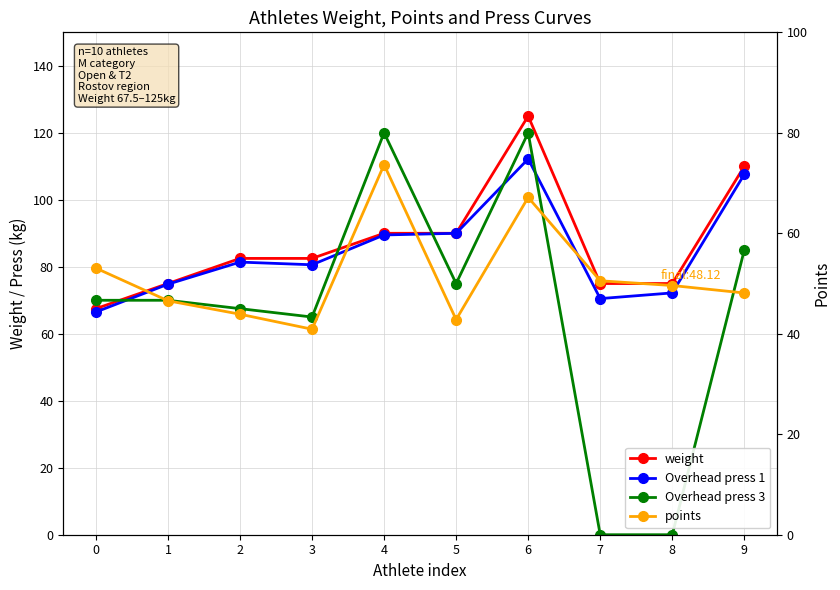

What is the sum of all Overhead press 3 values?

672.5